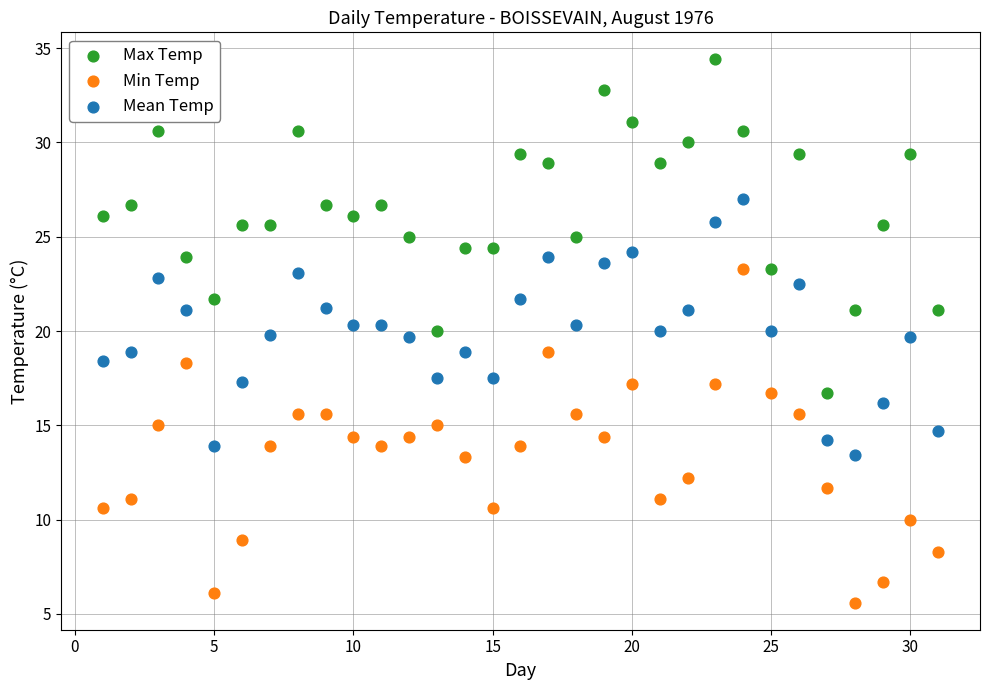

Which series reaches the maximum Y coordinate?

Max Temp